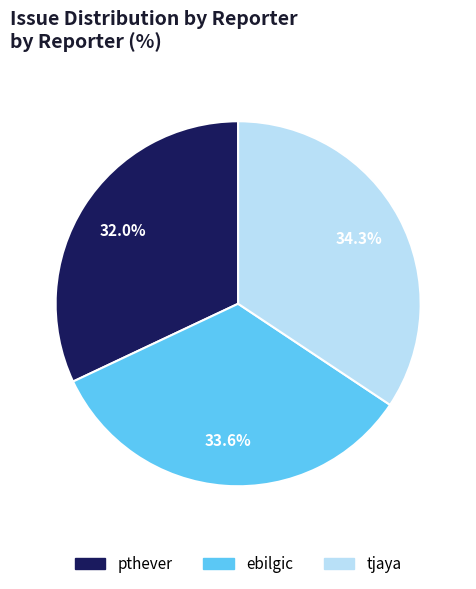

Which category has the biggest portion of the pie?

tjaya